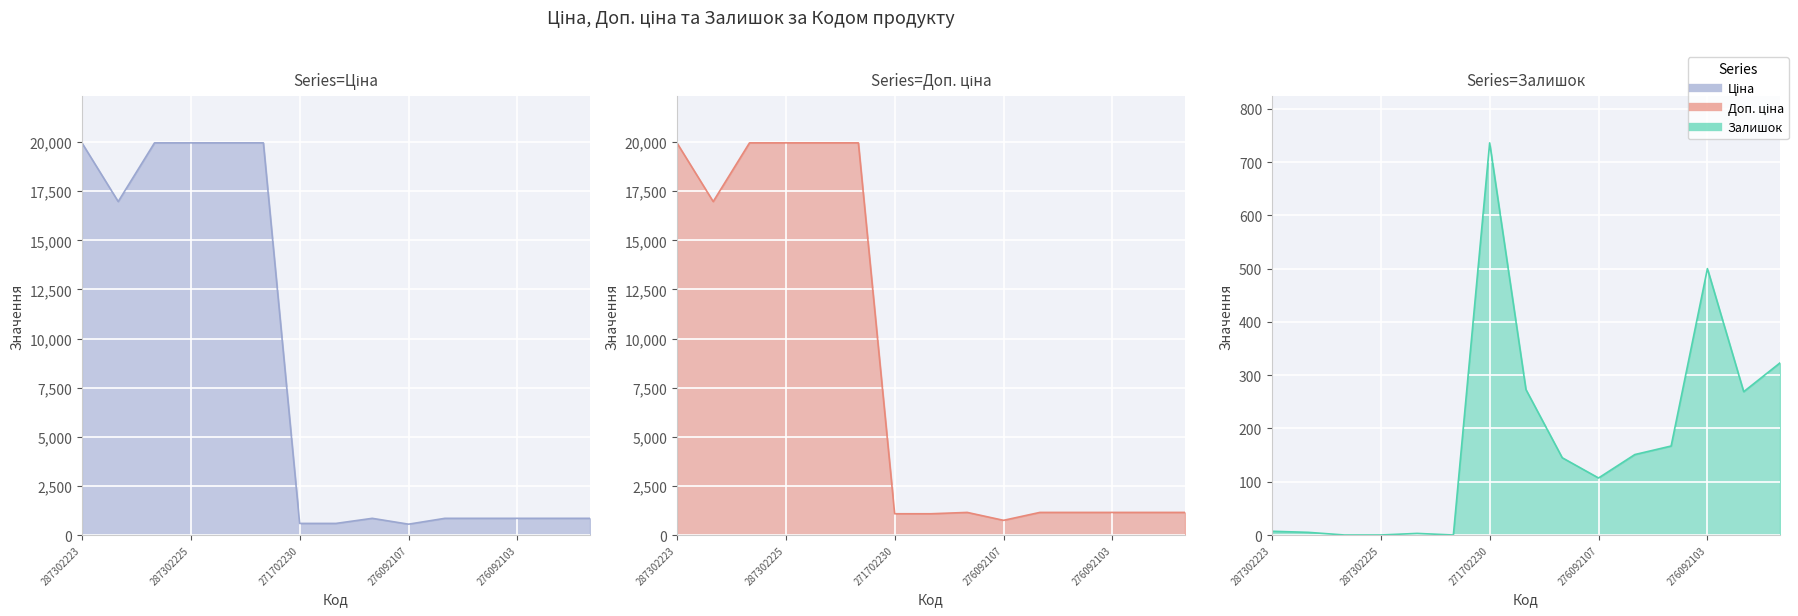

At which label does Ціна first exceed 848?

287302223